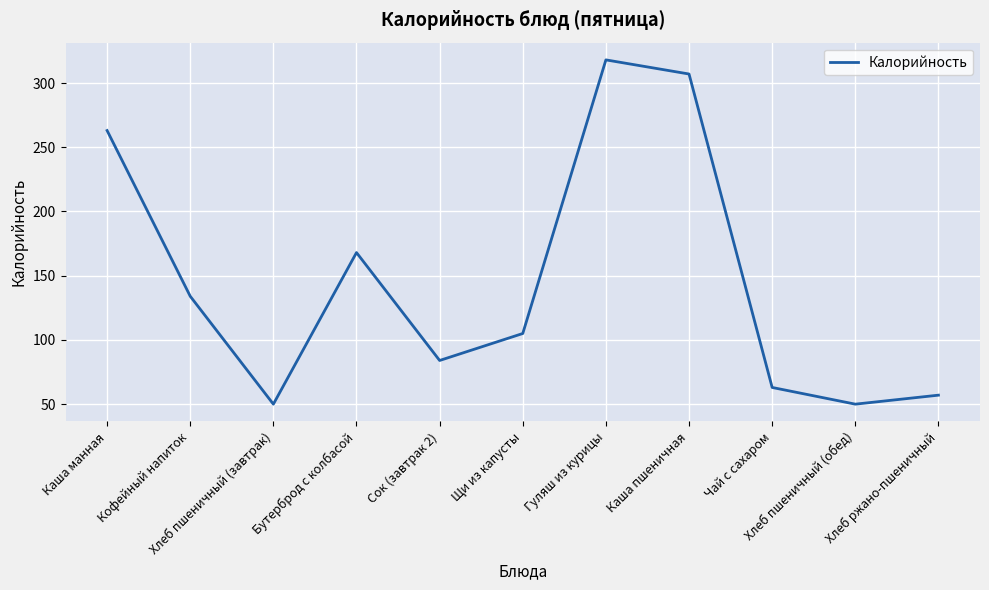

What position from the right is Сок (завтрак 2)?

7